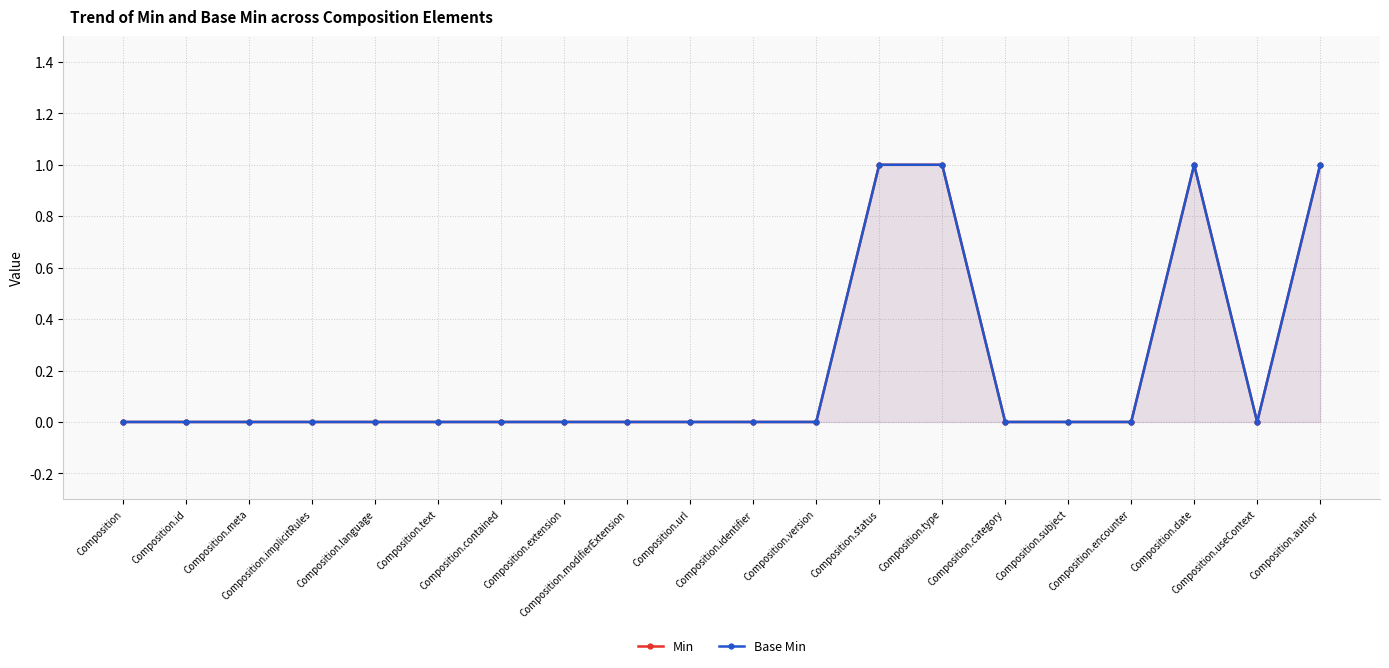

Reading left to right, transcribe all the data shown in this chart.

Min: Composition=0	Composition.id=0	Composition.meta=0	Composition.implicitRules=0	Composition.language=0	Composition.text=0	Composition.contained=0	Composition.extension=0	Composition.modifierExtension=0	Composition.url=0	Composition.identifier=0	Composition.version=0	Composition.status=1	Composition.type=1	Composition.category=0	Composition.subject=0	Composition.encounter=0	Composition.date=1	Composition.useContext=0	Composition.author=1
Base Min: Composition=0	Composition.id=0	Composition.meta=0	Composition.implicitRules=0	Composition.language=0	Composition.text=0	Composition.contained=0	Composition.extension=0	Composition.modifierExtension=0	Composition.url=0	Composition.identifier=0	Composition.version=0	Composition.status=1	Composition.type=1	Composition.category=0	Composition.subject=0	Composition.encounter=0	Composition.date=1	Composition.useContext=0	Composition.author=1